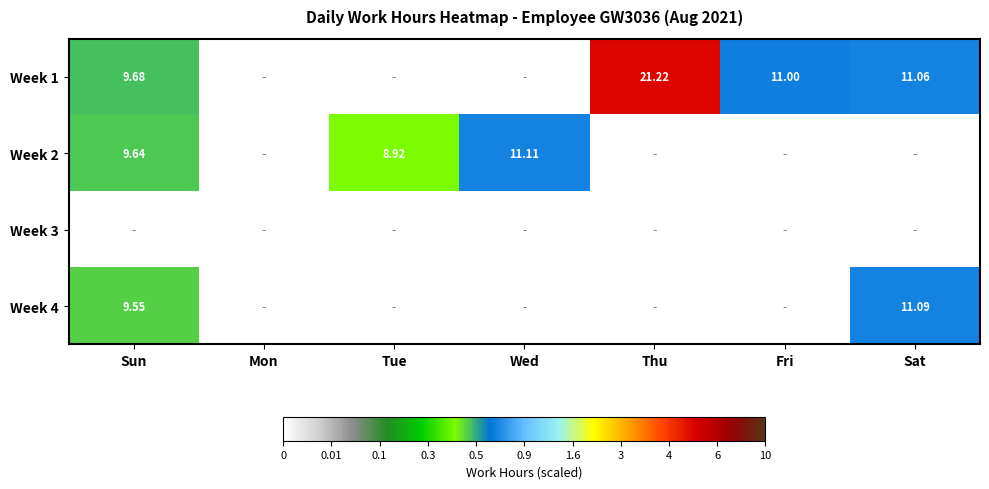

Is the value of Week 4 at Sun greater than the value of Week 2 at Sat?

Yes